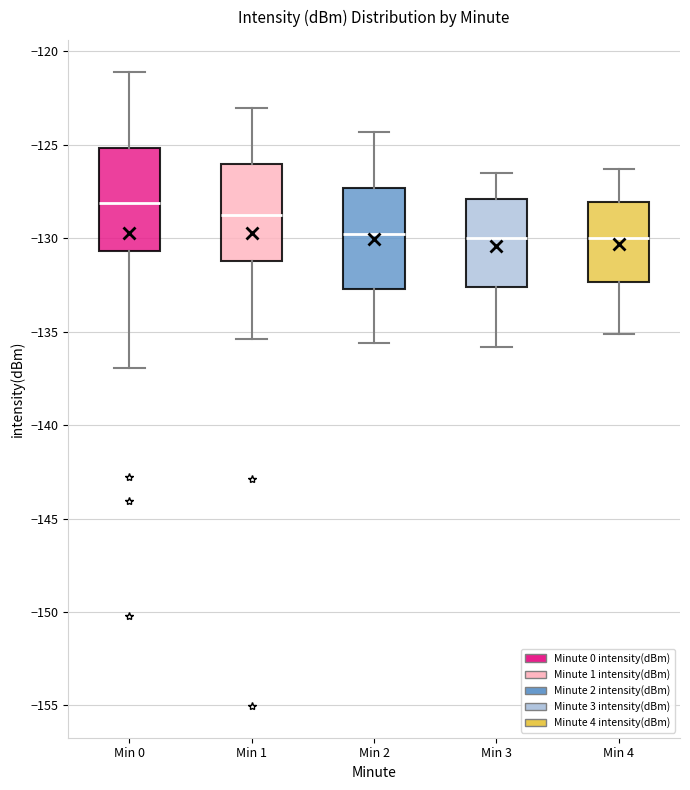

Which box's median line is the highest?

Min 0